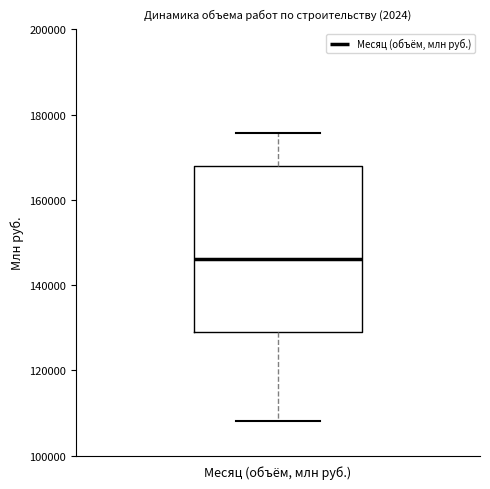

Read this box plot against the y-axis: the position of the median line, the range covered by the box, and the ends of both whiskers. The values are not printed on the chart, so give them approximately, as read against the axis.

median 146000, box 130000 to 168000, whiskers 108000 to 176000